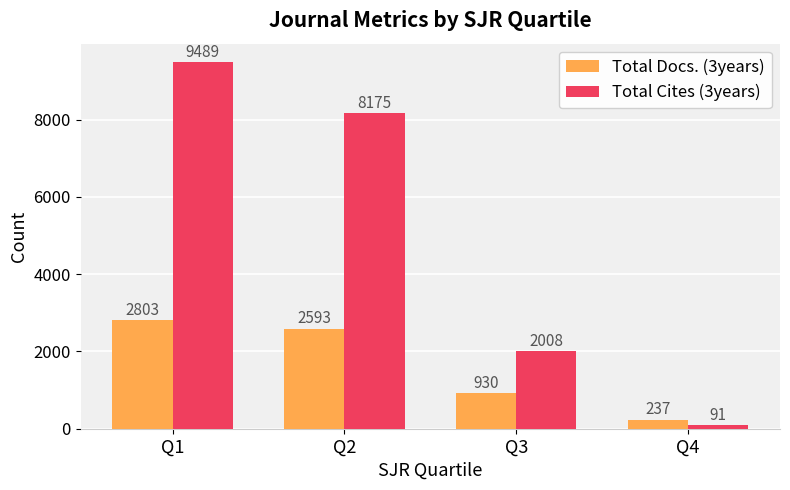

The value of Total Docs. (3years) at Q4 is 237. True or false?

True